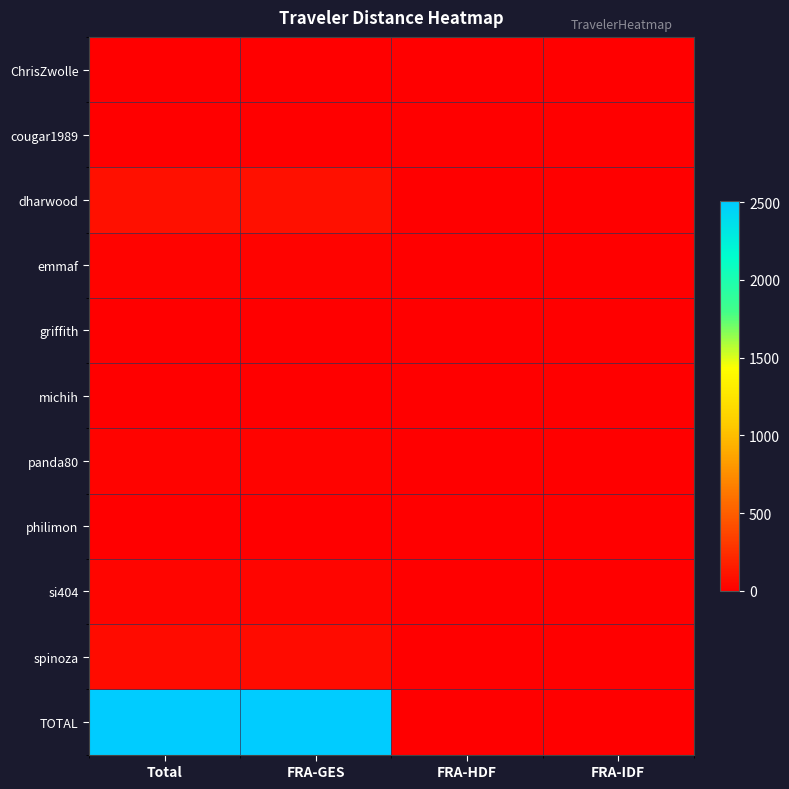

At how many categories does at least one series exceed 1895?

2